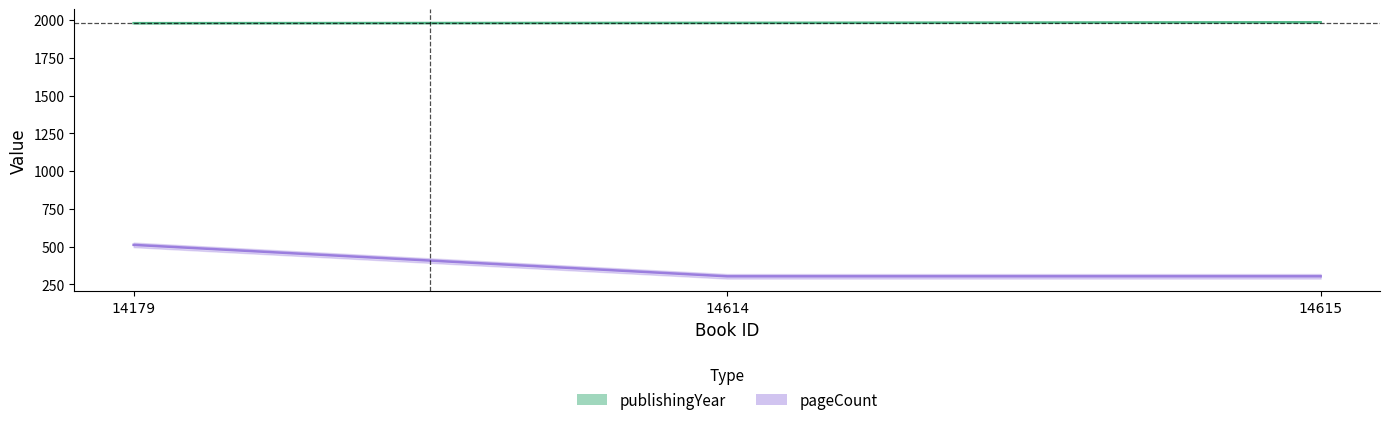

How many values in the pageCount series exceed 304?

1